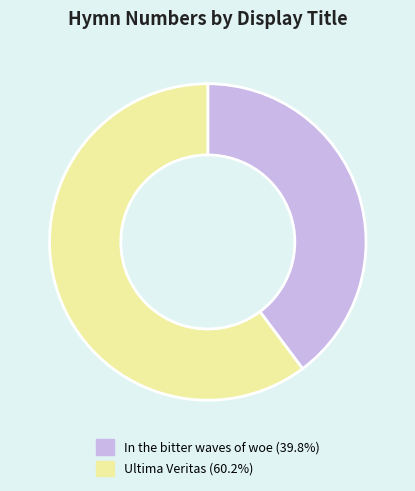

Which category has the biggest portion of the pie?

Ultima Veritas